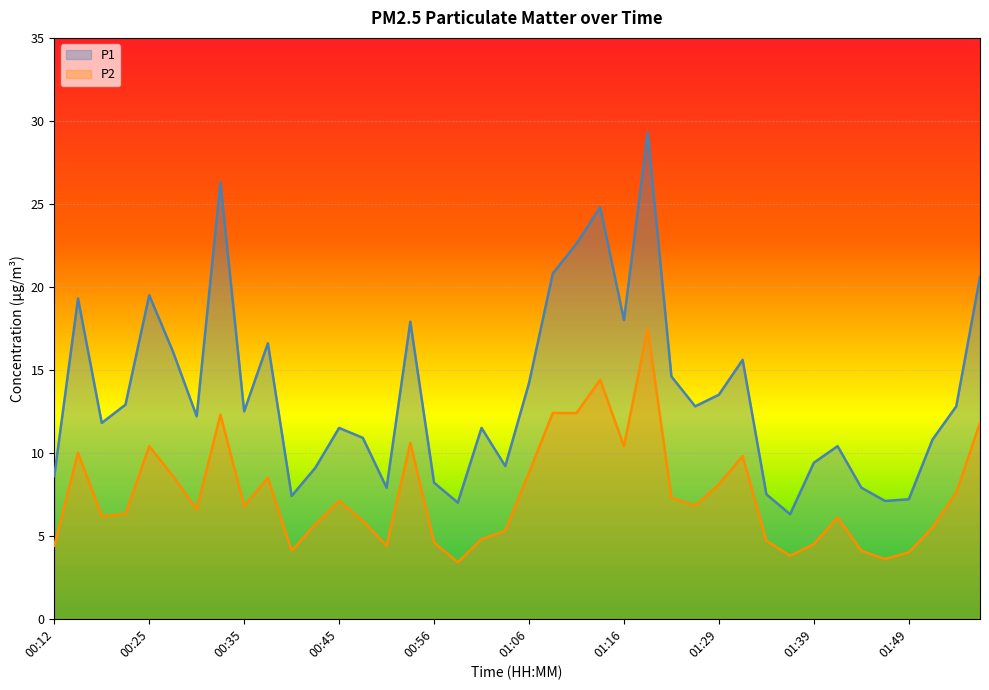

True or false: P2 has more than 1 points higher than both neighbors.

True